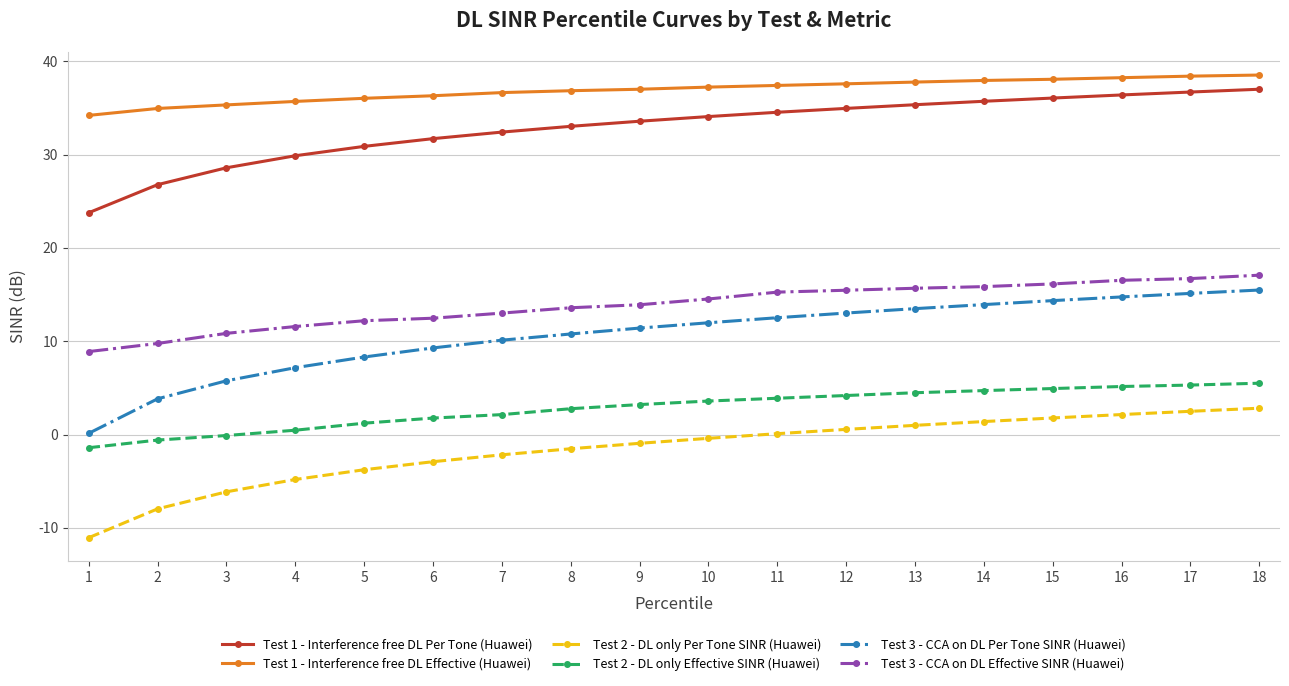

What are all the series names shown in the legend?

Test 1 - Interference free DL Per Tone (Huawei), Test 1 - Interference free DL Effective (Huawei), Test 2 - DL only Per Tone SINR (Huawei), Test 2 - DL only Effective SINR (Huawei), Test 3 - CCA on DL Per Tone SINR (Huawei), Test 3 - CCA on DL Effective SINR (Huawei)